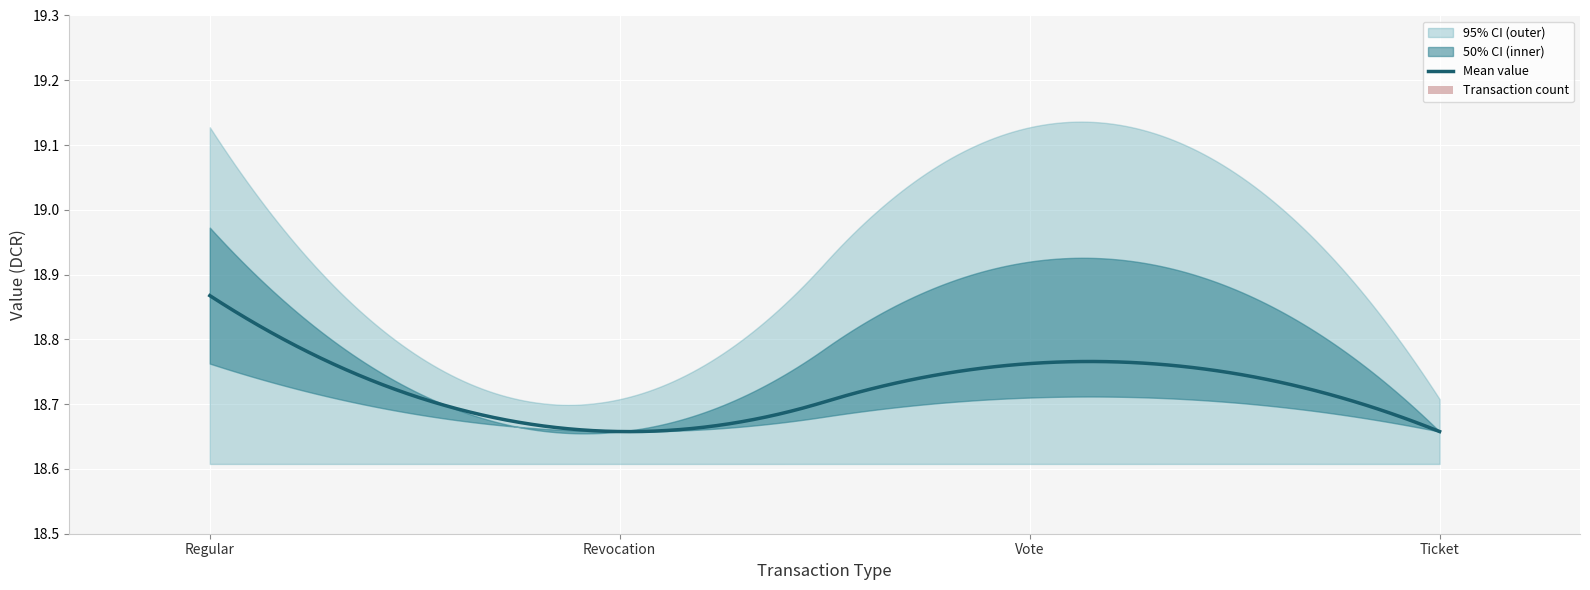

The upper_bound series shows 5.6 at Vote. True or false?

False